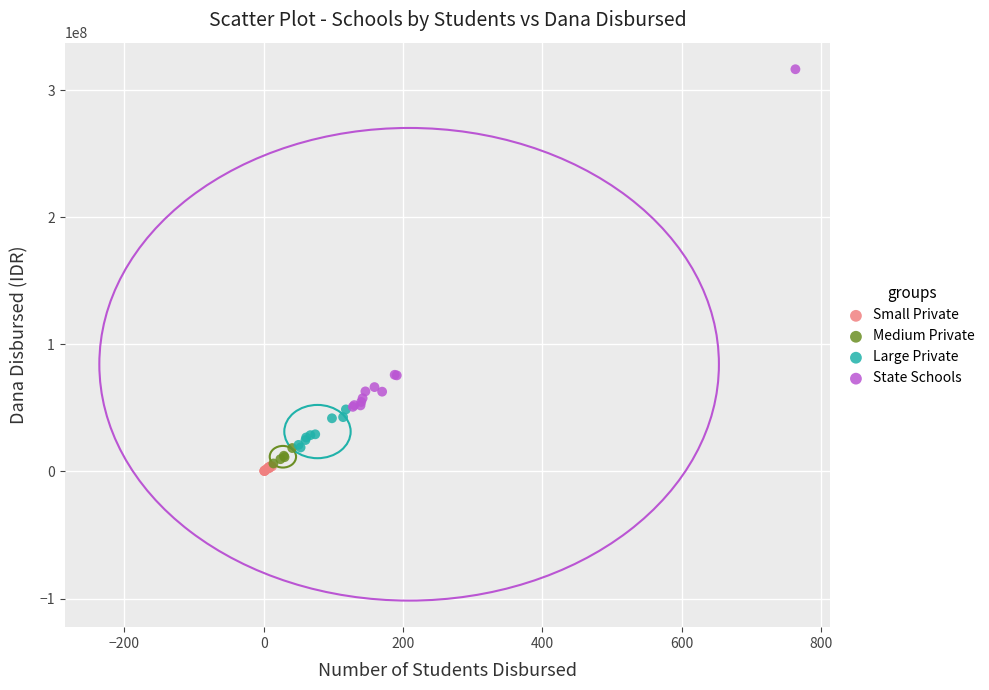

What are all the series names shown in the legend?

Small Private, Medium Private, Large Private, State Schools